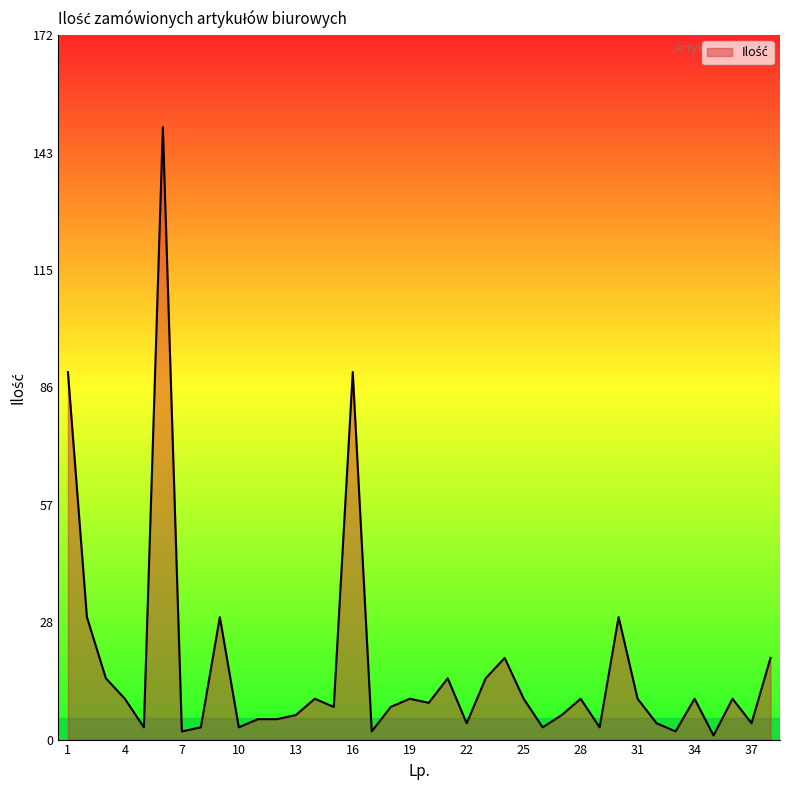

What is the difference between the maximum and minimum values?

149